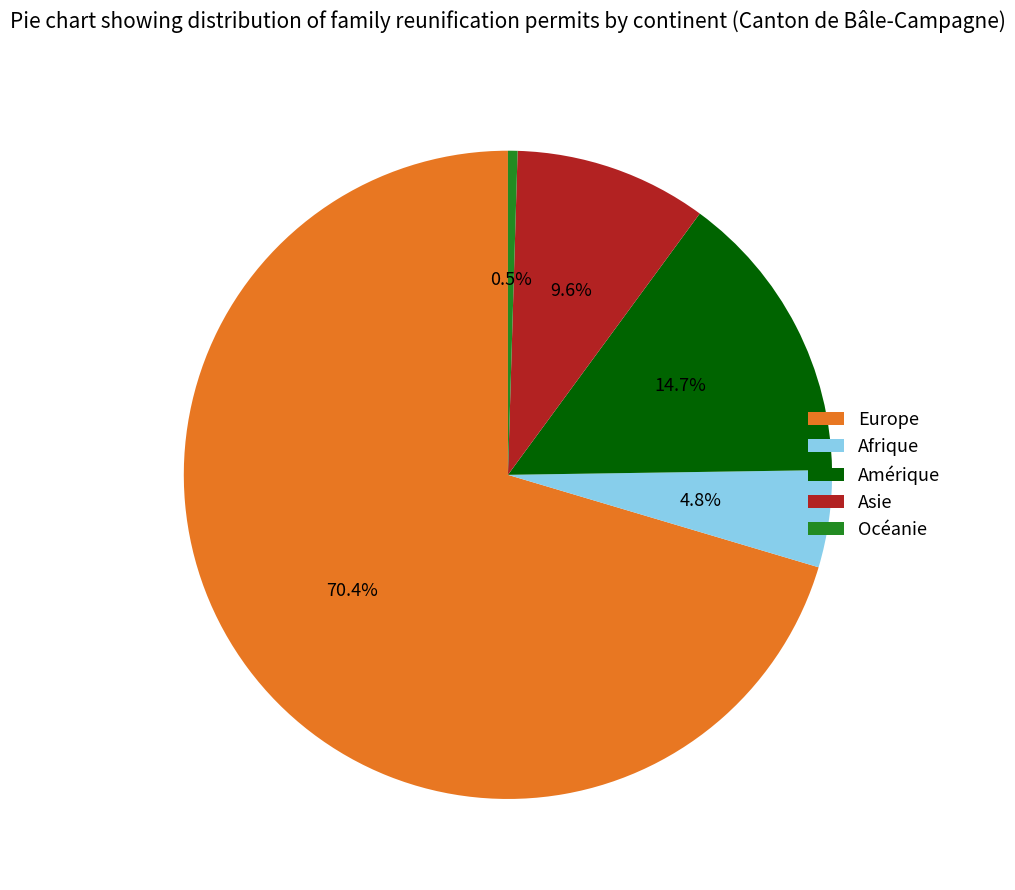

Is it true that Amérique is 21% of the pie?

False